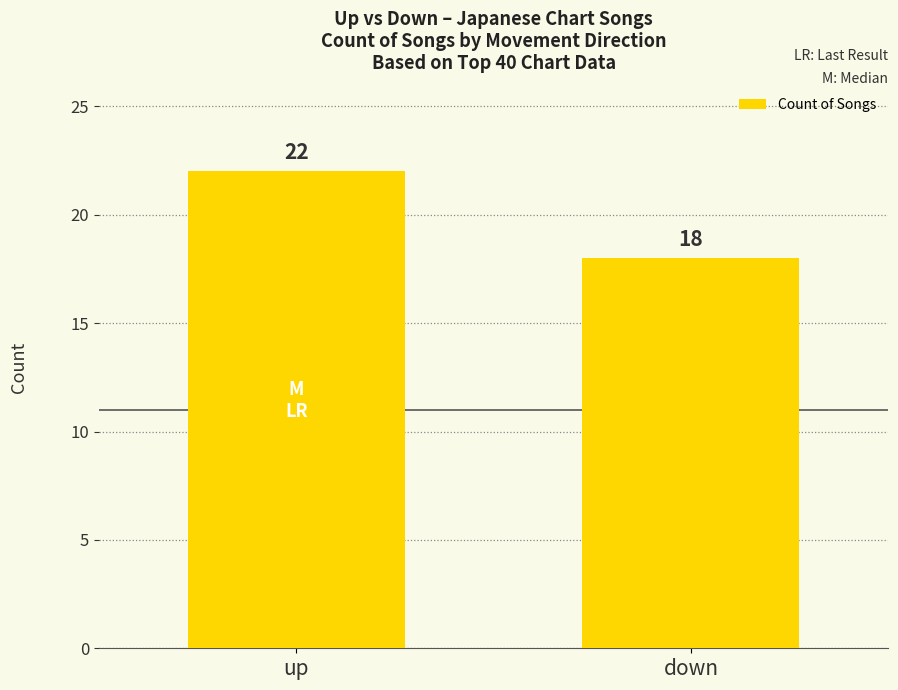

Reading left to right, what are all the values shown in this chart?

up=22	down=18